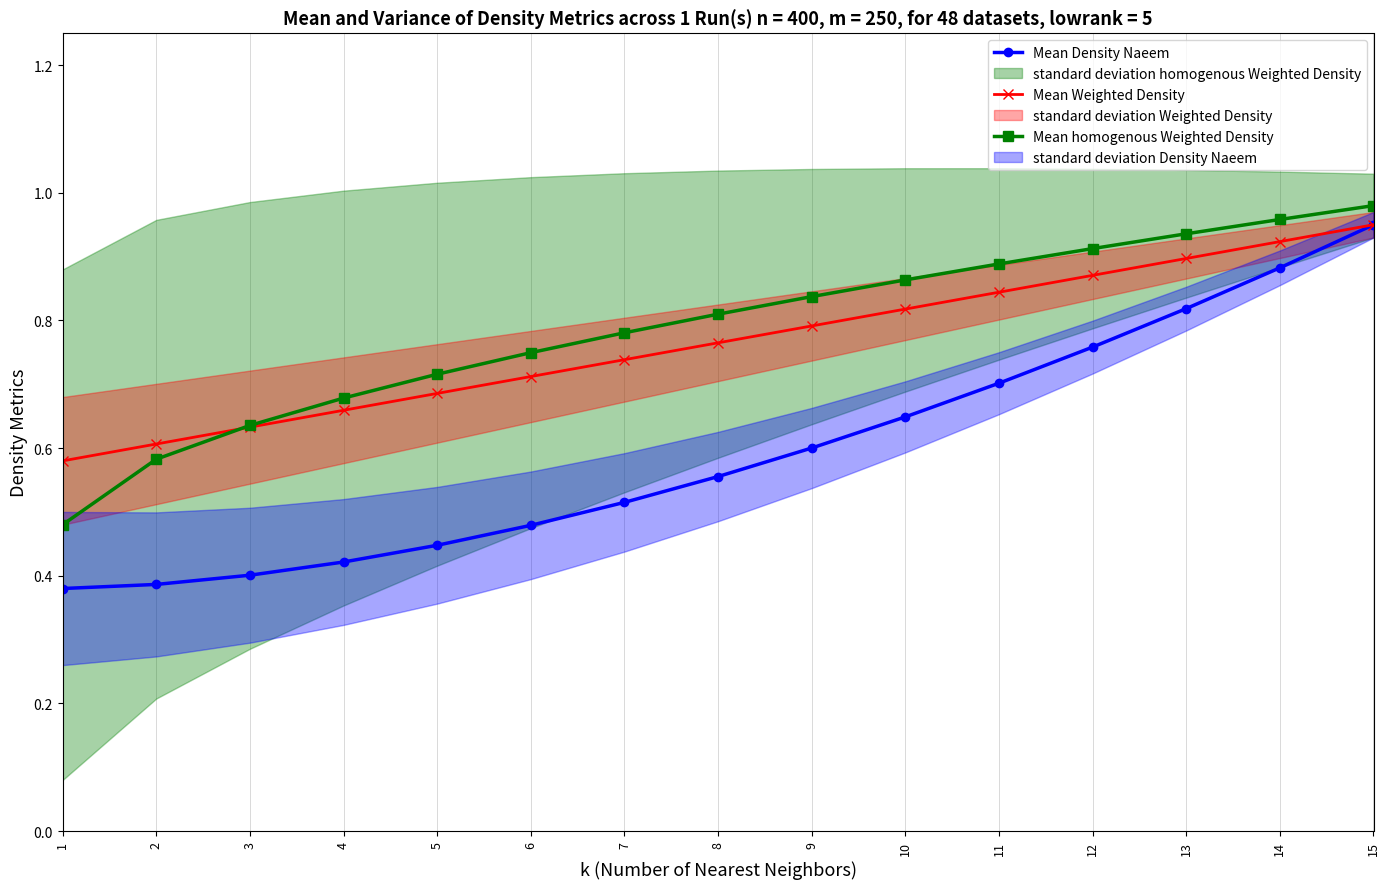

At how many categories does at least one series exceed 0?

15